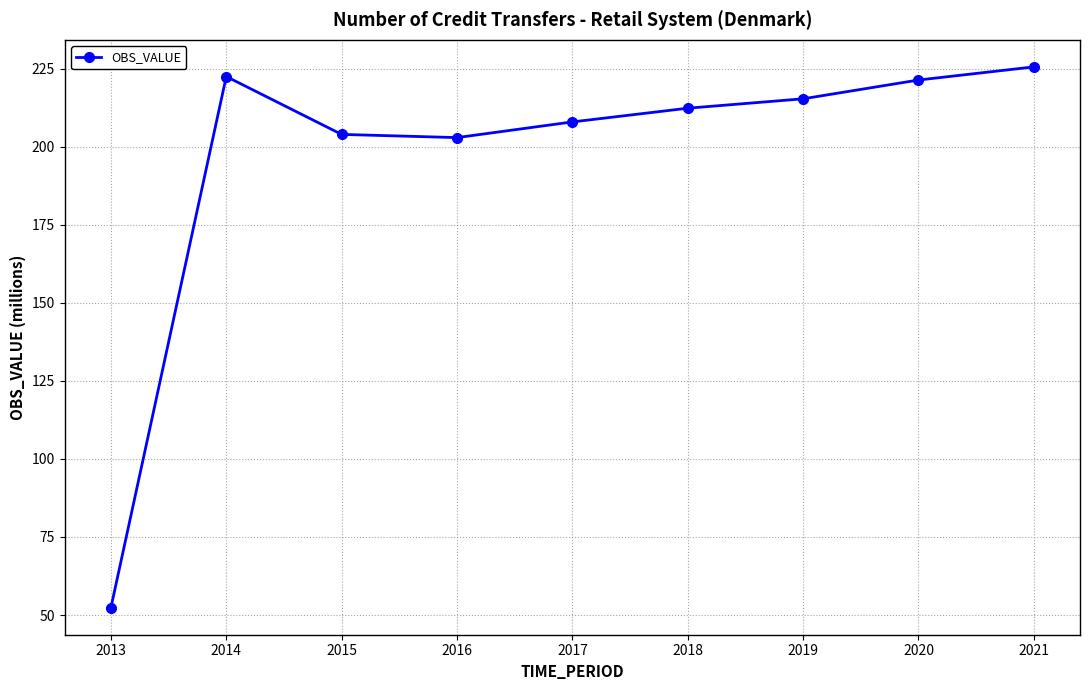

What is the sum of the values at 2020 and 2013?

273.8